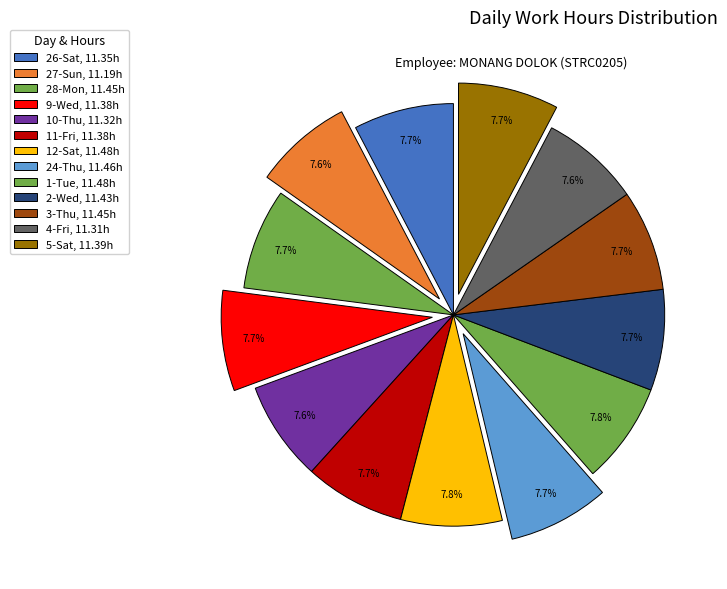

How many segments does this pie chart have?

13